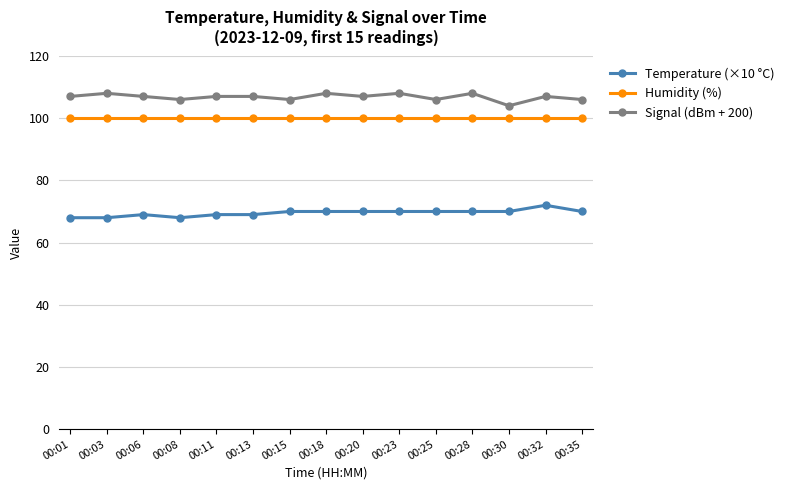

How many lines are shown in the chart?

3